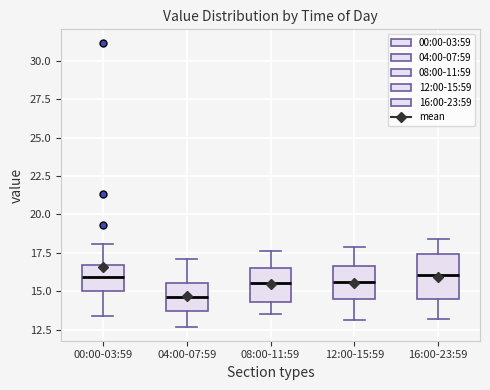

Where is the upper edge of the box for 12:00-15:59 on the y-axis? The values are not printed on the chart, so give them approximately, as read against the axis.

16.5